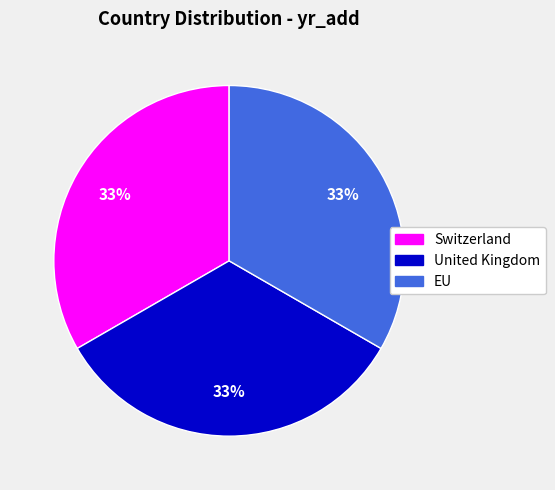

To the nearest percent, what percentage of the pie is United Kingdom?

33%